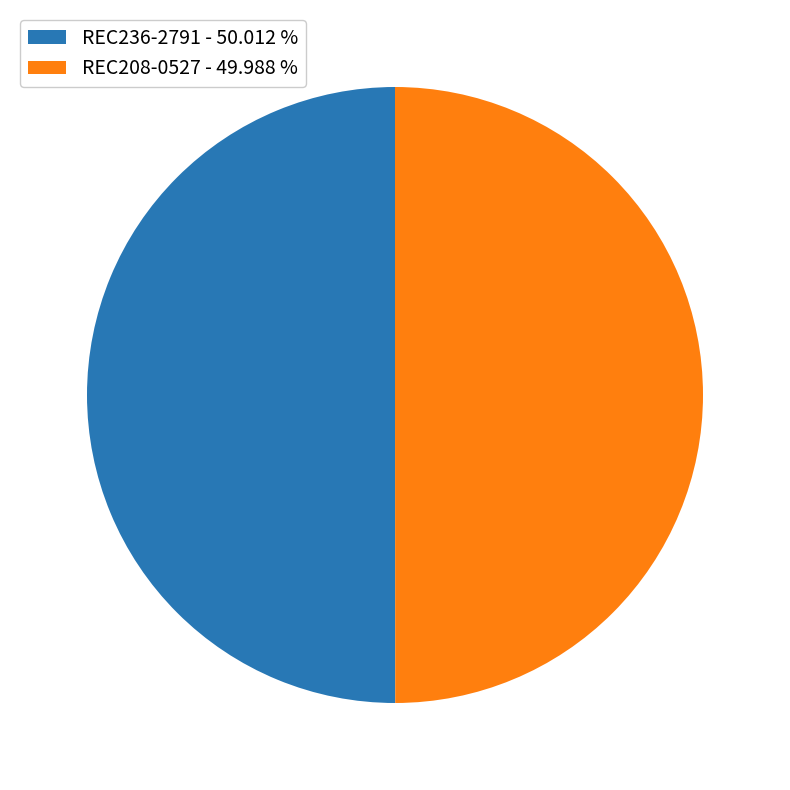

Is the sum of REC236-2791 - 50.012 % and REC208-0527 - 49.988 % greater than half?

Yes